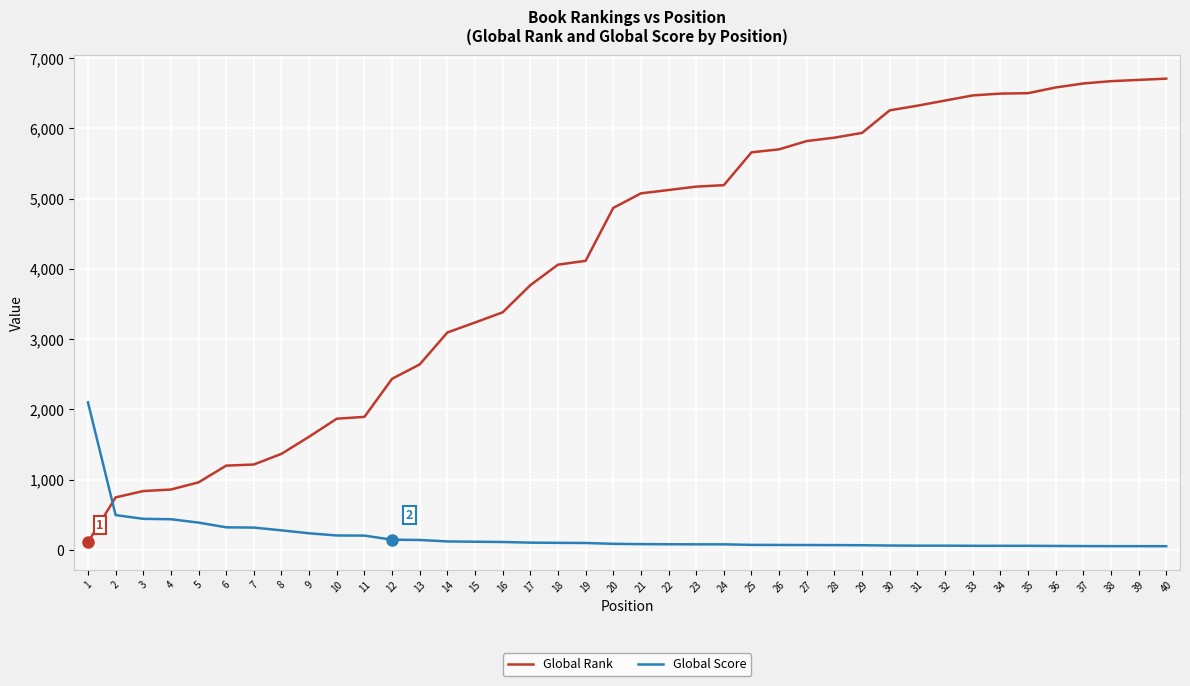

Is the value of Global Score at 26 greater than the value of Global Rank at 35?

No